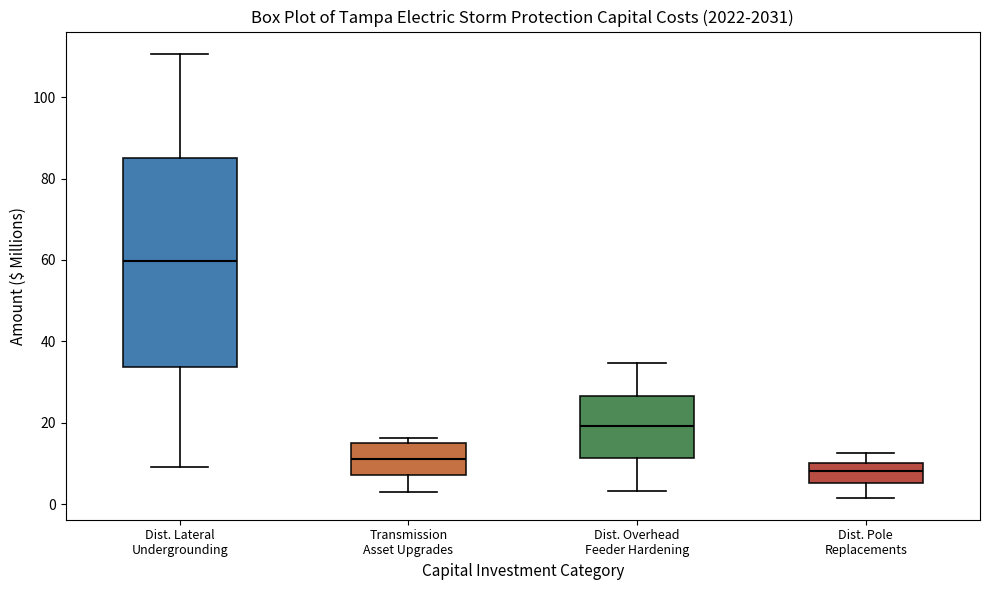

Where is the lower edge of the box for Transmission Asset Upgrades on the y-axis? The values are not printed on the chart, so give them approximately, as read against the axis.

8